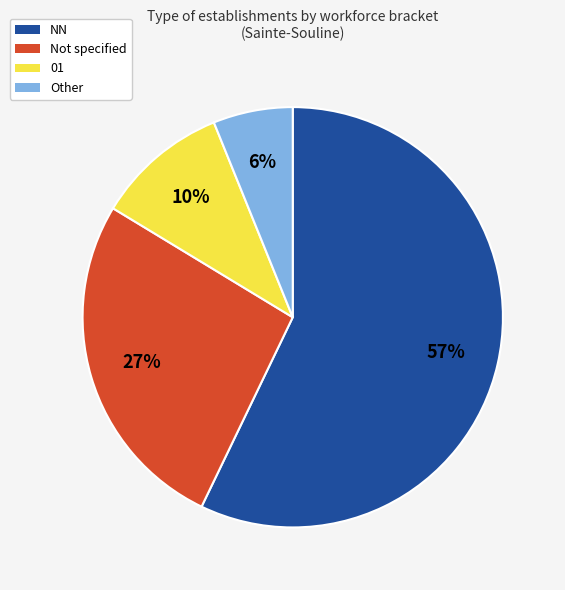

Does any single category account for the majority?

Yes